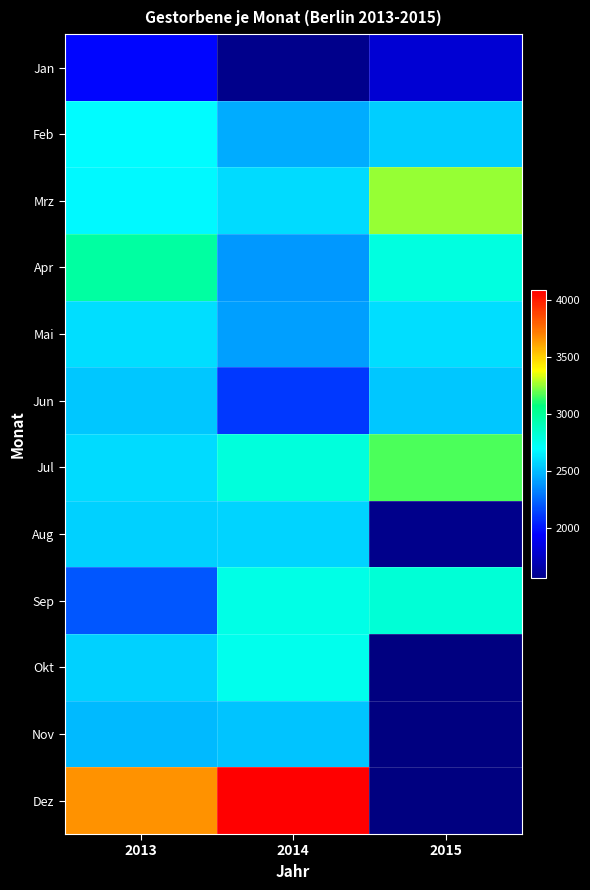

What is the difference between the highest and lowest values at 2015?

3257